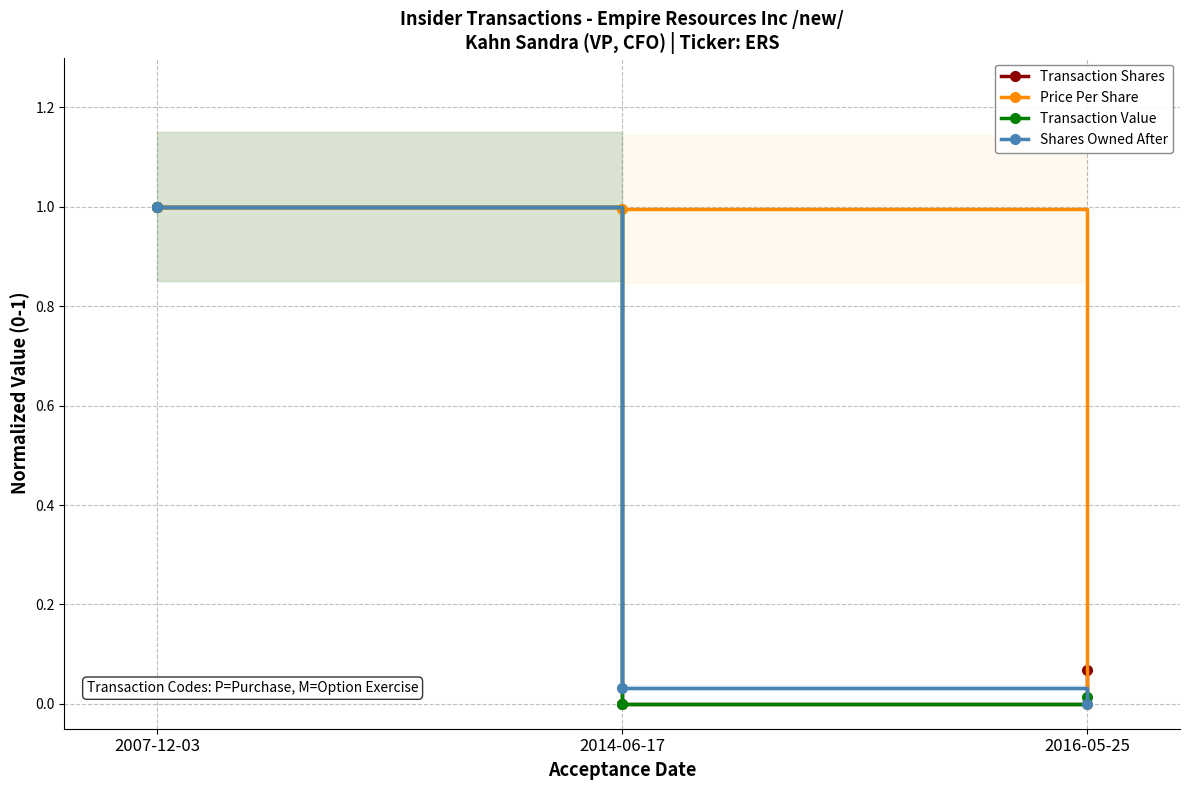

Which series has the largest total across all categories?

Price Per Share